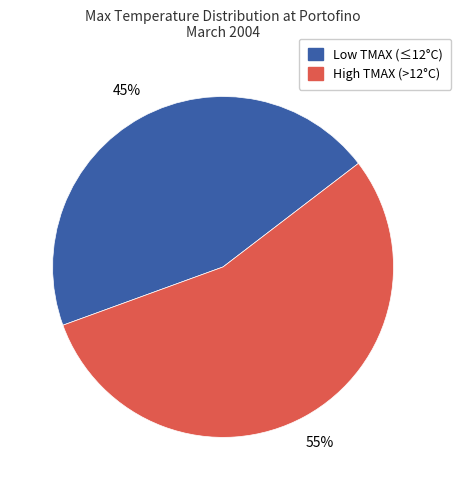

Count the number of slices in the pie.

2